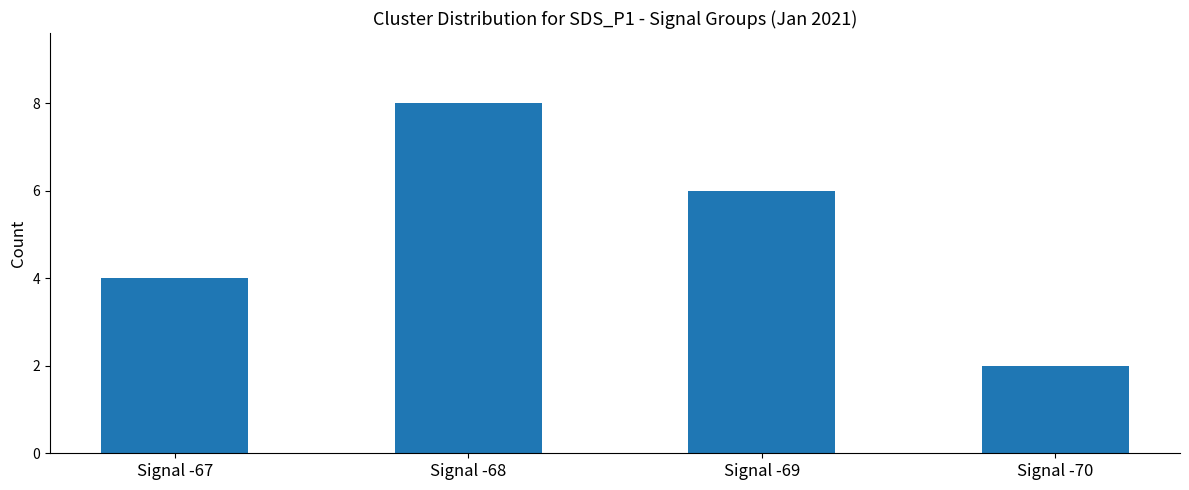

What is the smallest value displayed?

2